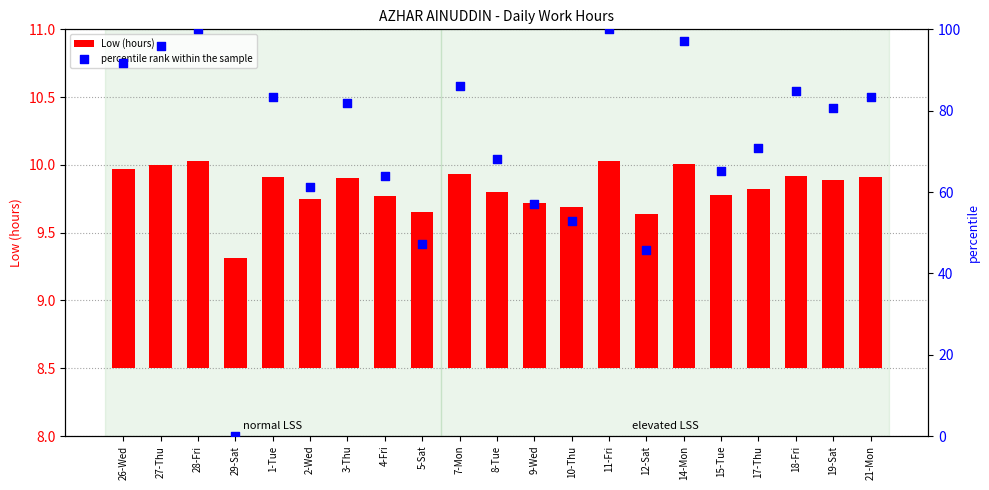

Which series has the widest spread of Y values?

percentile rank within the sample